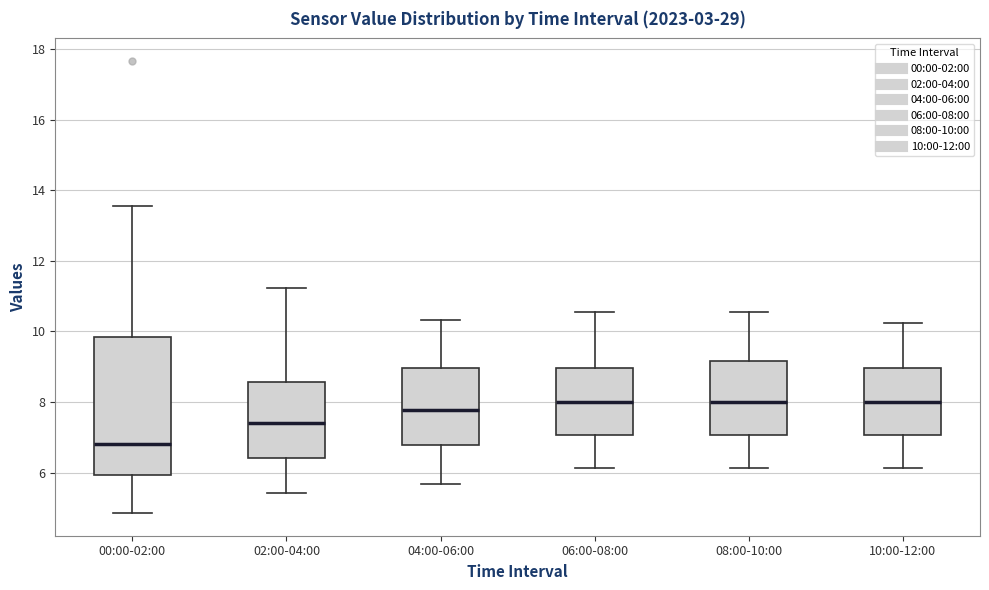

Where does the upper whisker of the box for 10:00-12:00 end on the y-axis? The values are not printed on the chart, so give them approximately, as read against the axis.

10.2